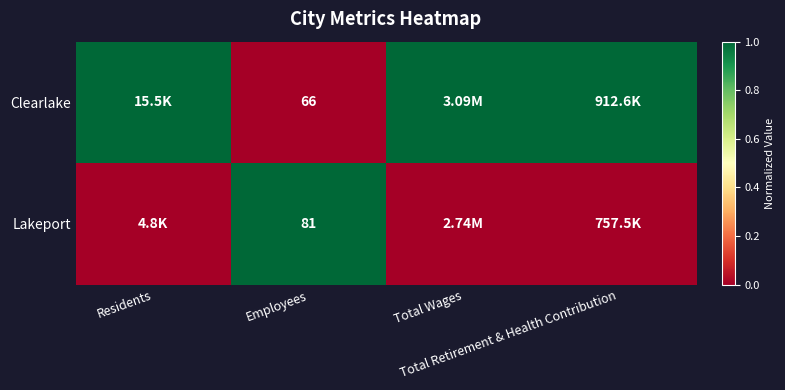

The value of Lakeport at Total Retirement & Health Contribution is 0. True or false?

True